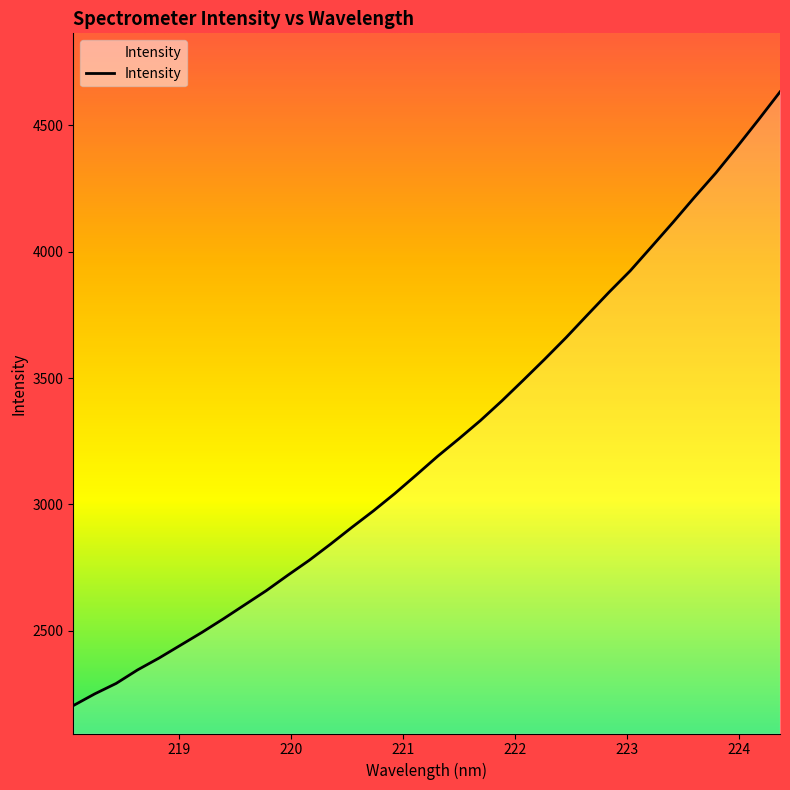

What is the difference between the maximum and minimum values?

2426.3